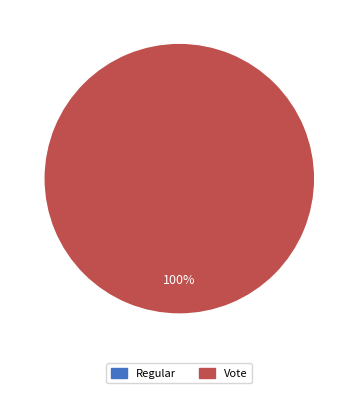

To the nearest percent, what is the difference between the Vote and Regular slice percentages?

100%